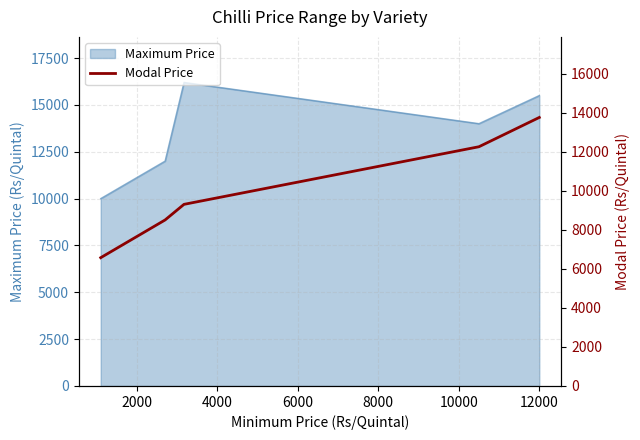

Reading right to left, what are all the values shown in this chart?

13750	12250	9300	8500	6569